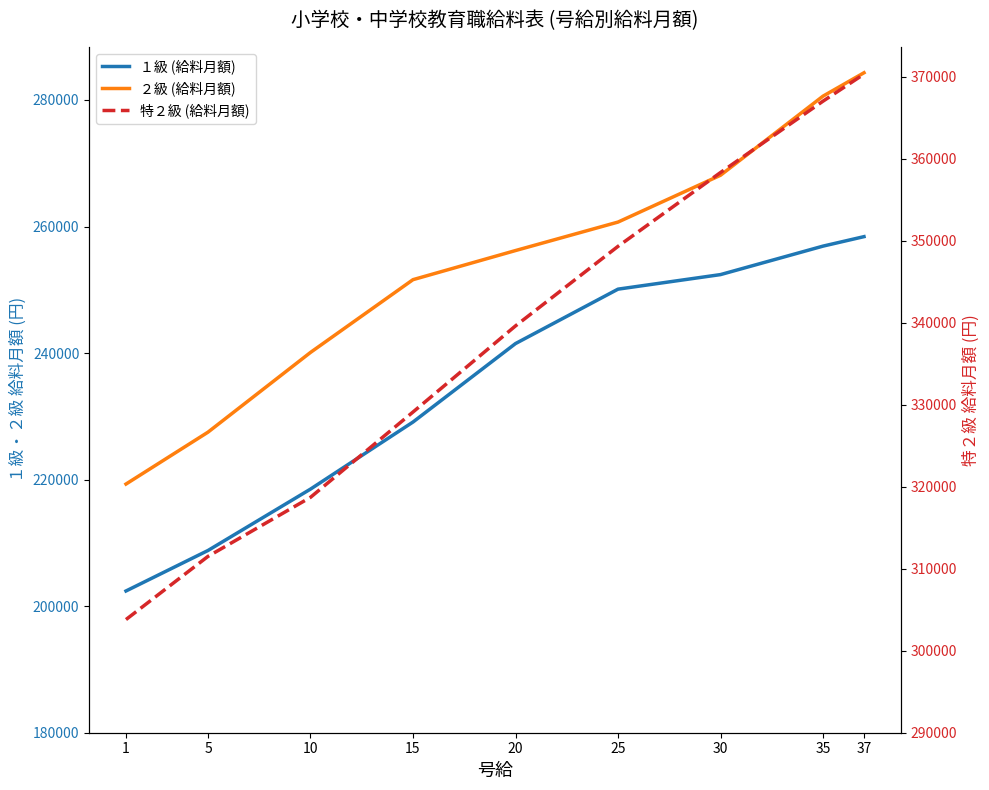

Rank the categories by ２級 (給料月額) value from highest to lowest.

37, 35, 30, 25, 20, 15, 10, 5, 1